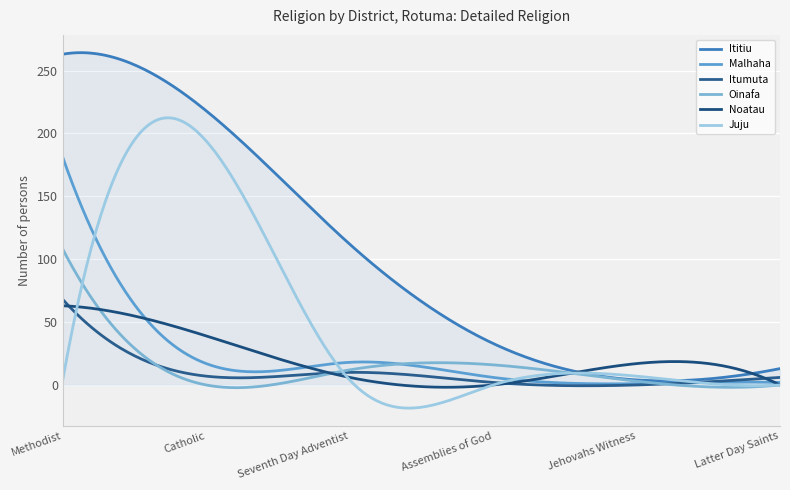

Does the chart display data point markers on the line(s)?

No